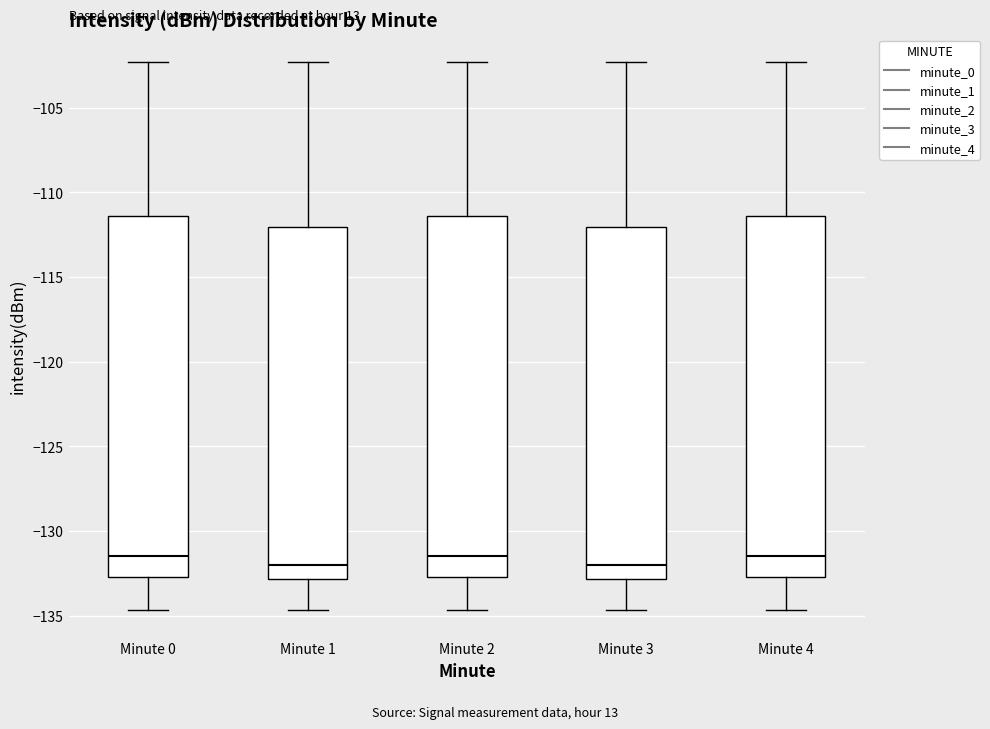

Where is the upper edge of the box for Minute 2 on the y-axis? The values are not printed on the chart, so give them approximately, as read against the axis.

-111.5